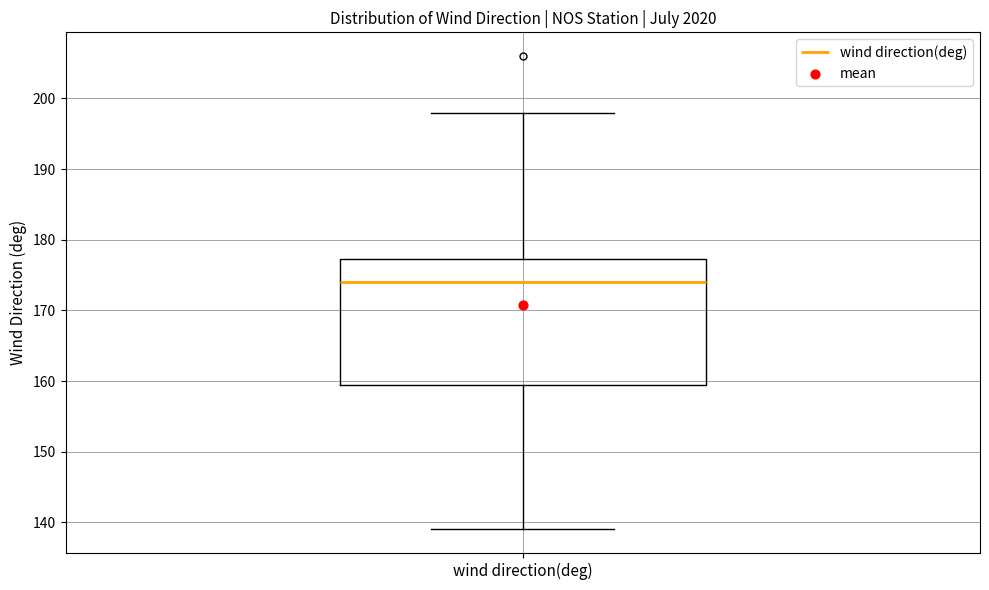

Where is the lower edge of the box for wind direction(deg) on the y-axis? The values are not printed on the chart, so give them approximately, as read against the axis.

160